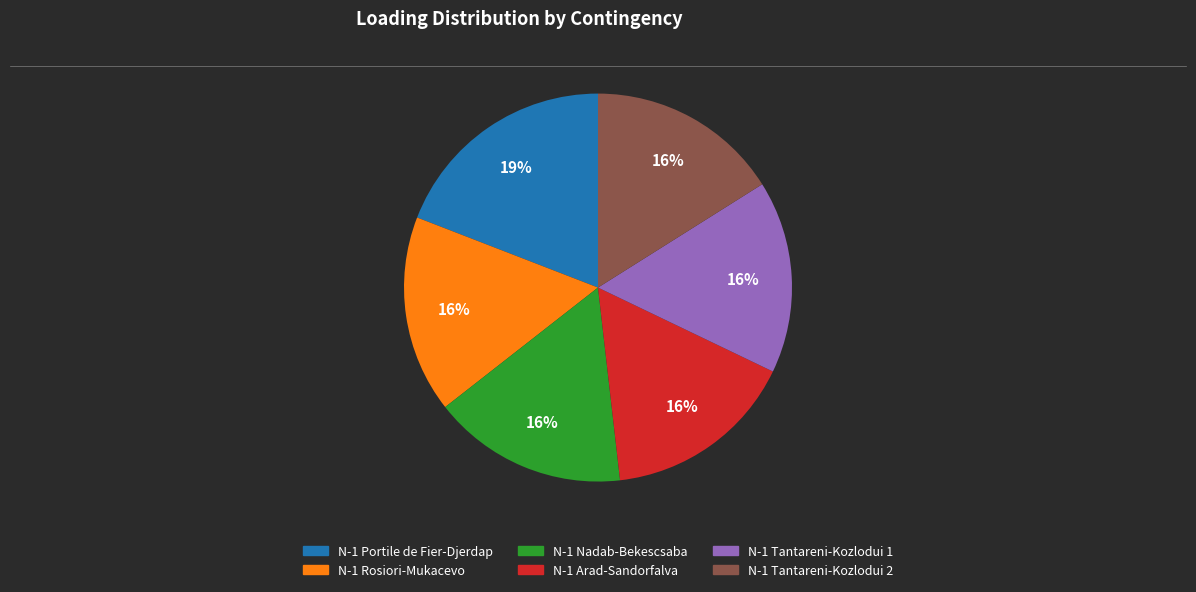

To the nearest percent, what is the average slice percentage?

17%